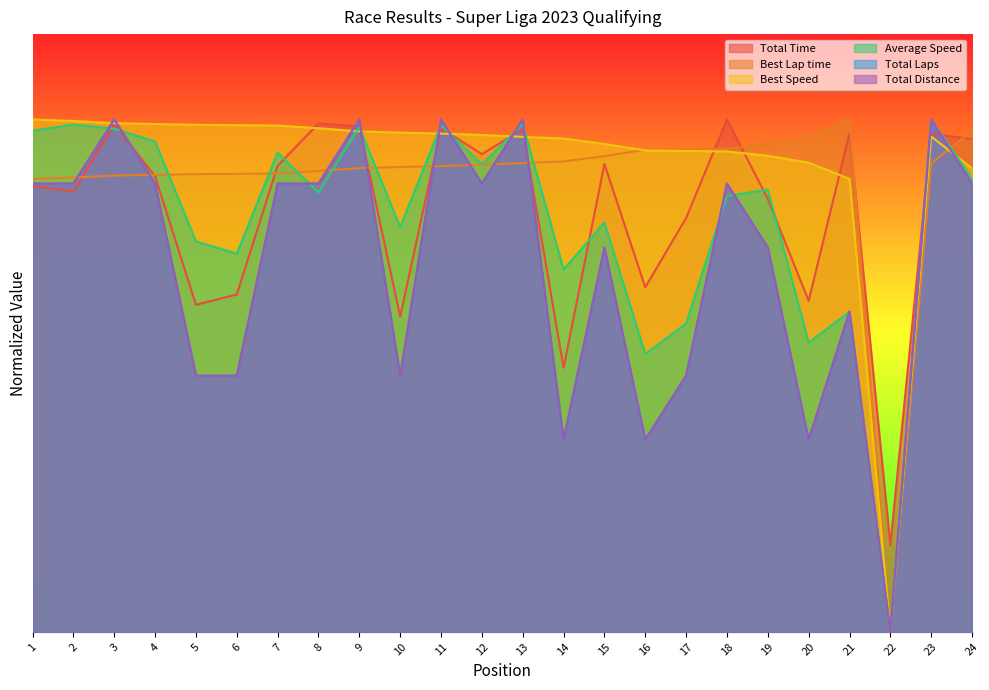

The Best Speed series shows 116.4 at 12. True or false?

True